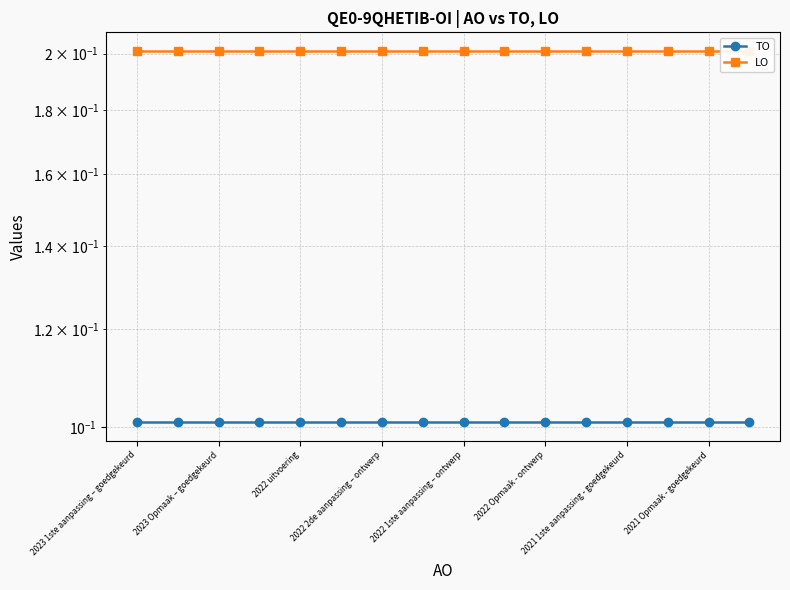

Which series changed the most between 2022 2de aanpassing – ontwerp and 13?

TO